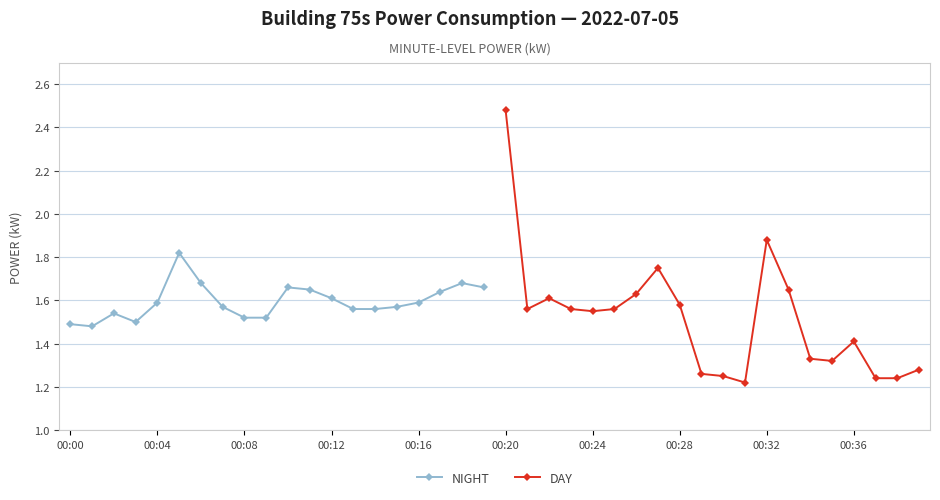

The value of NIGHT at 00:08 is 2.4. True or false?

False